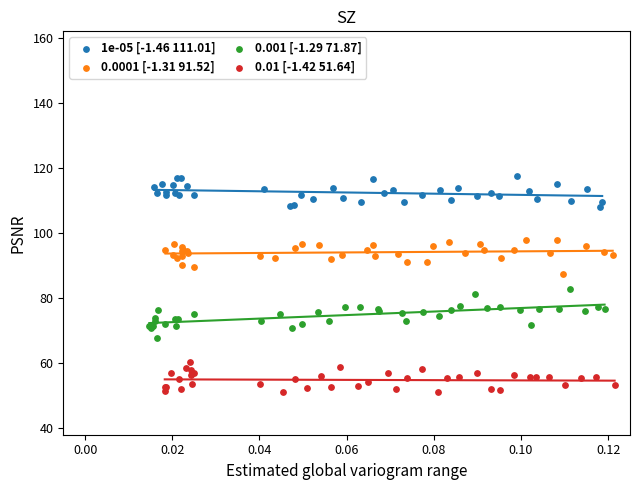

Which series reaches the minimum Y coordinate?

0.01 [-1.42 51.64]